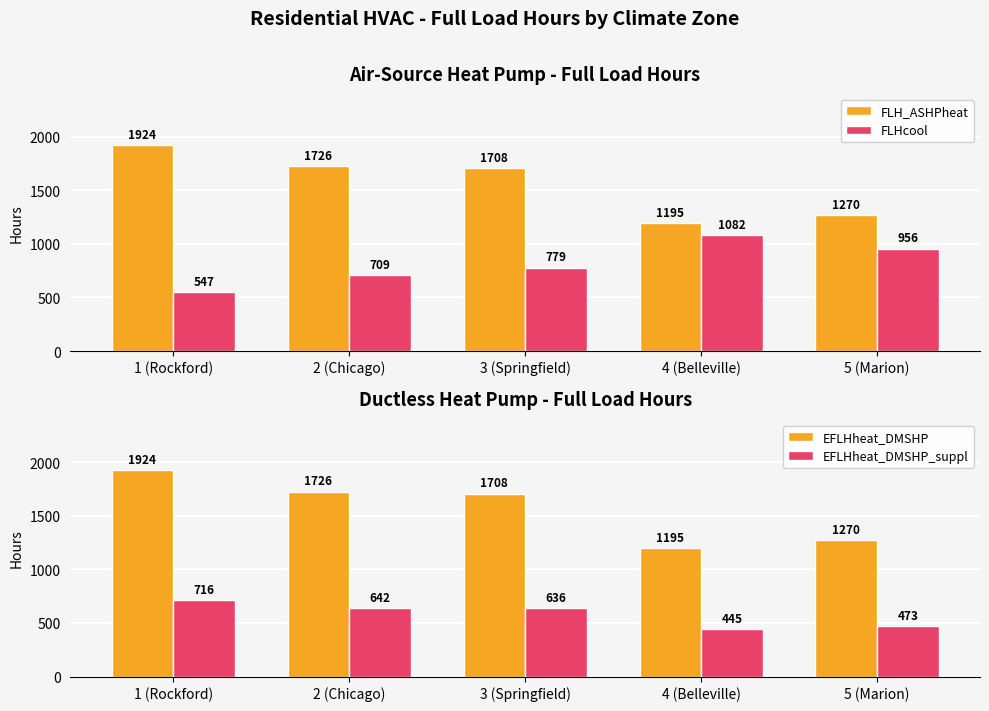

At how many categories does at least one series exceed 1305?

3